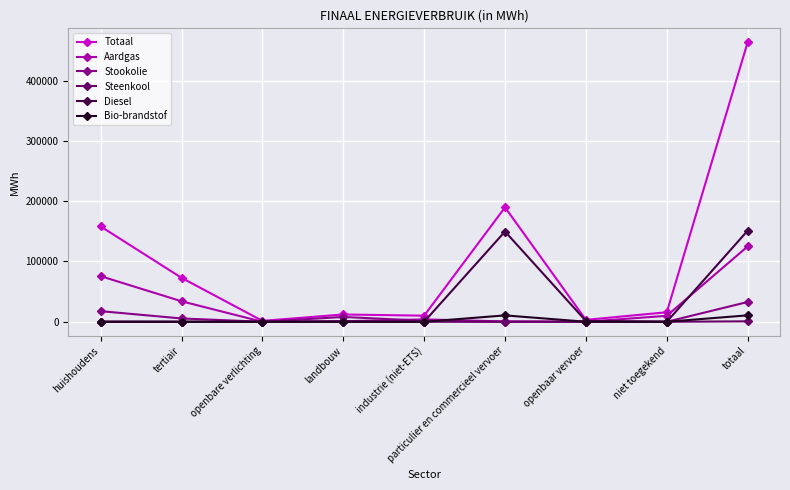

What is the difference between the maximum and minimum values in the Stookolie series?

32794.8